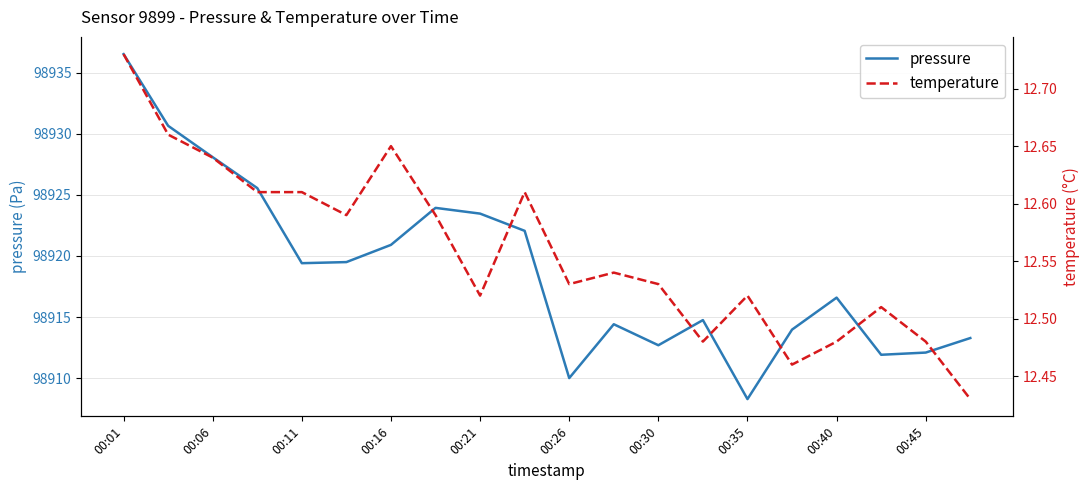

Is it true that pressure equals 98912.7 at 00:30?

True